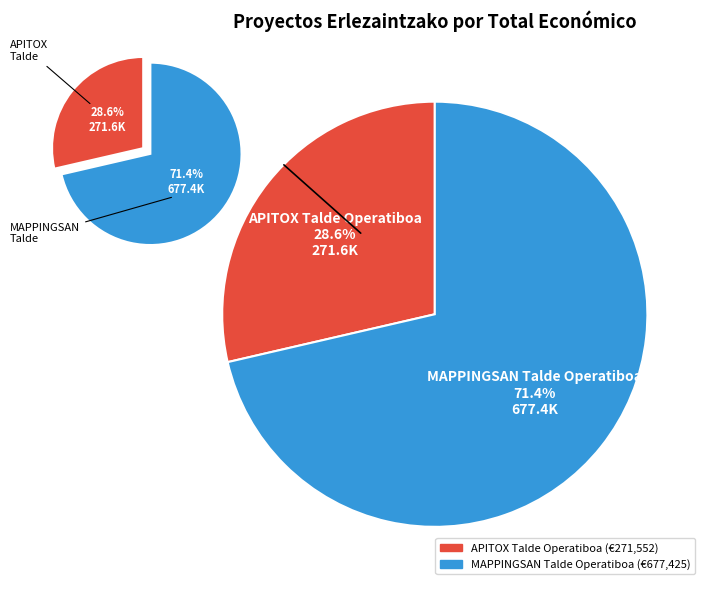

Does APITOX Talde Operatiboa represent more than half of the total?

No